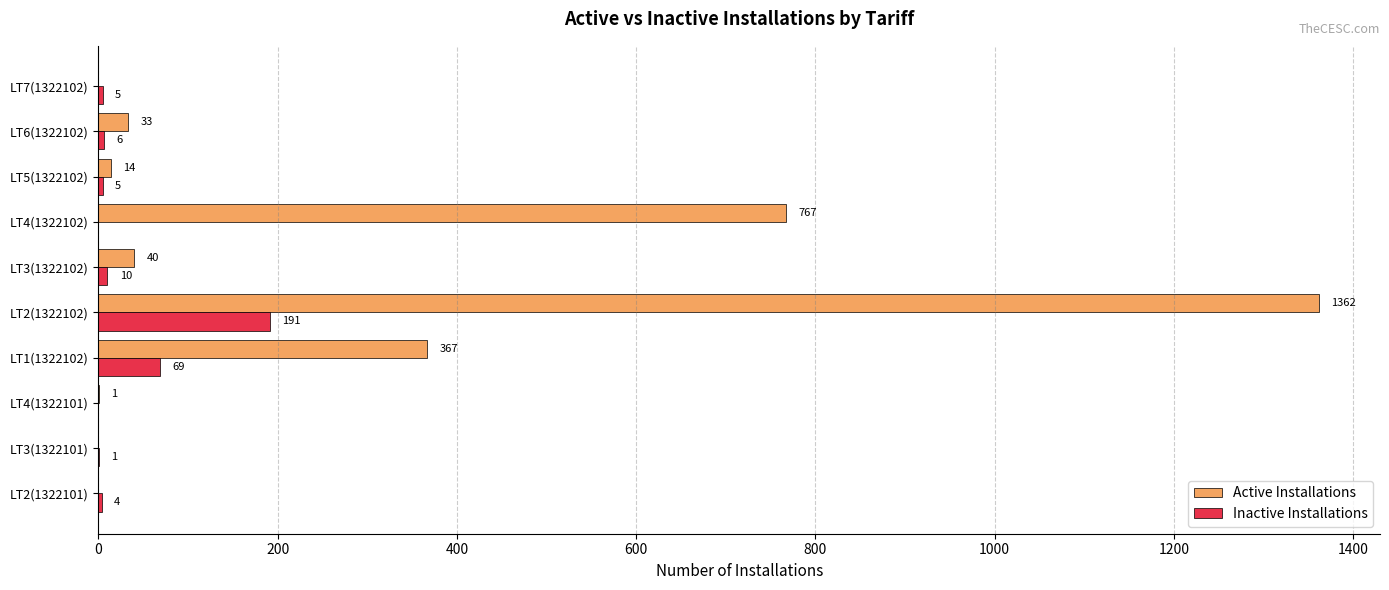

Between LT2(1322101) and LT2(1322102), which series saw the biggest shift?

Active Installations